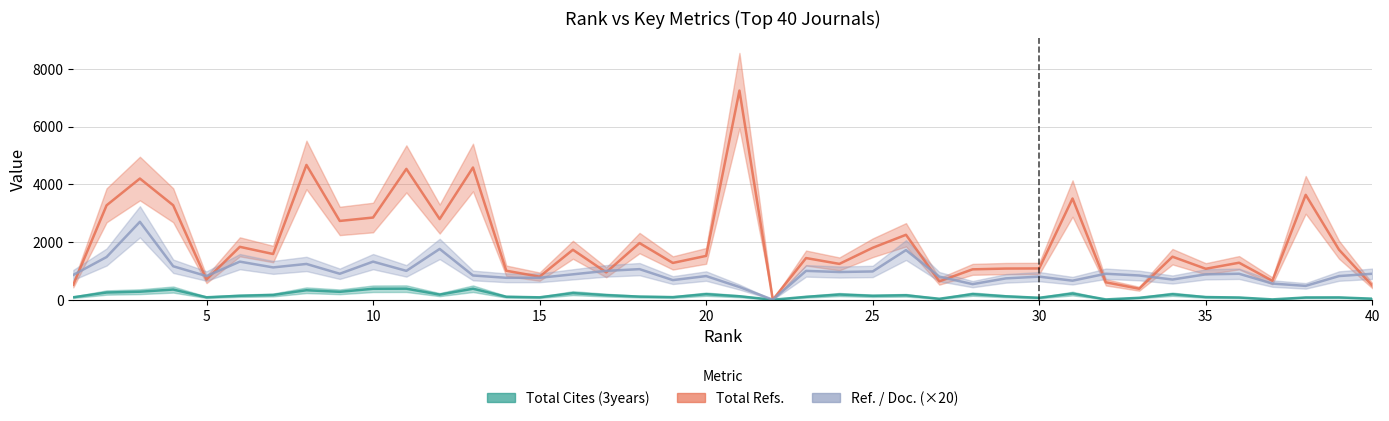

Which series changed the most between 1 and 12?

Total Refs.